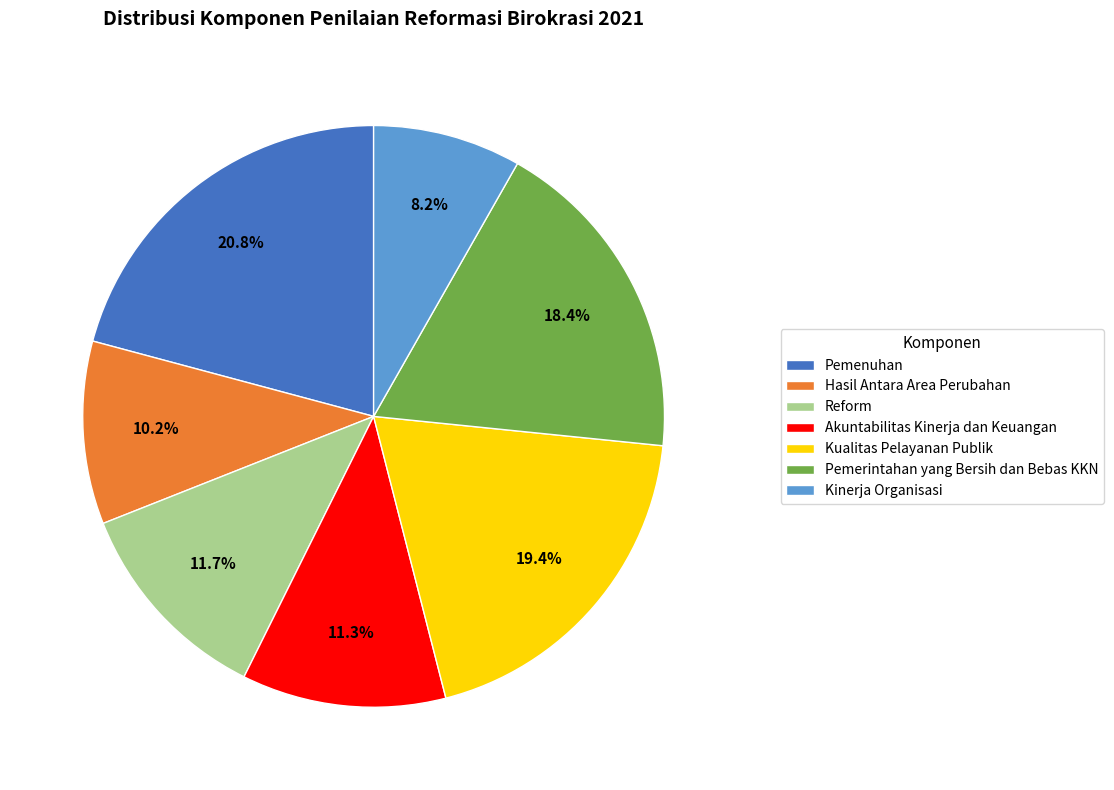

Between Kualitas Pelayanan Publik and Akuntabilitas Kinerja dan Keuangan, which is larger?

Kualitas Pelayanan Publik